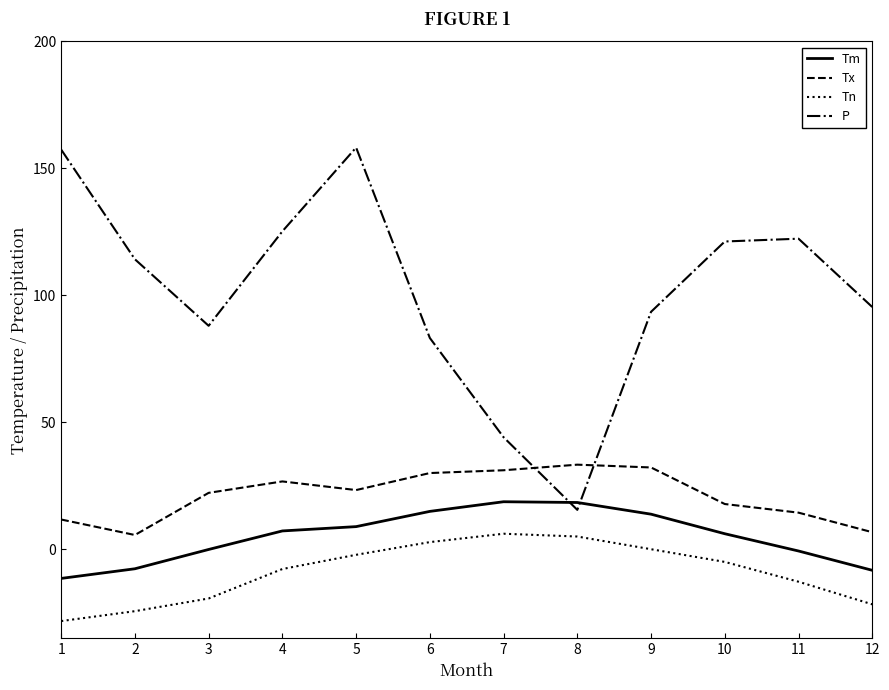

Is this an area chart (filled region under the line)?

No